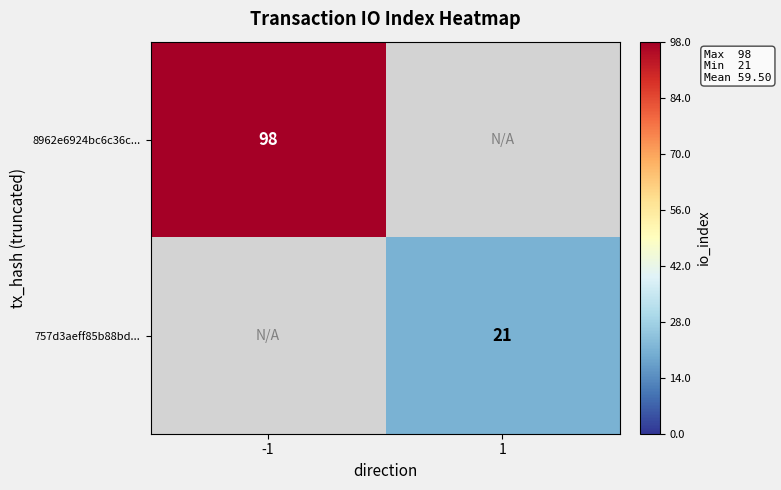

Count the number of data series in this chart.

2